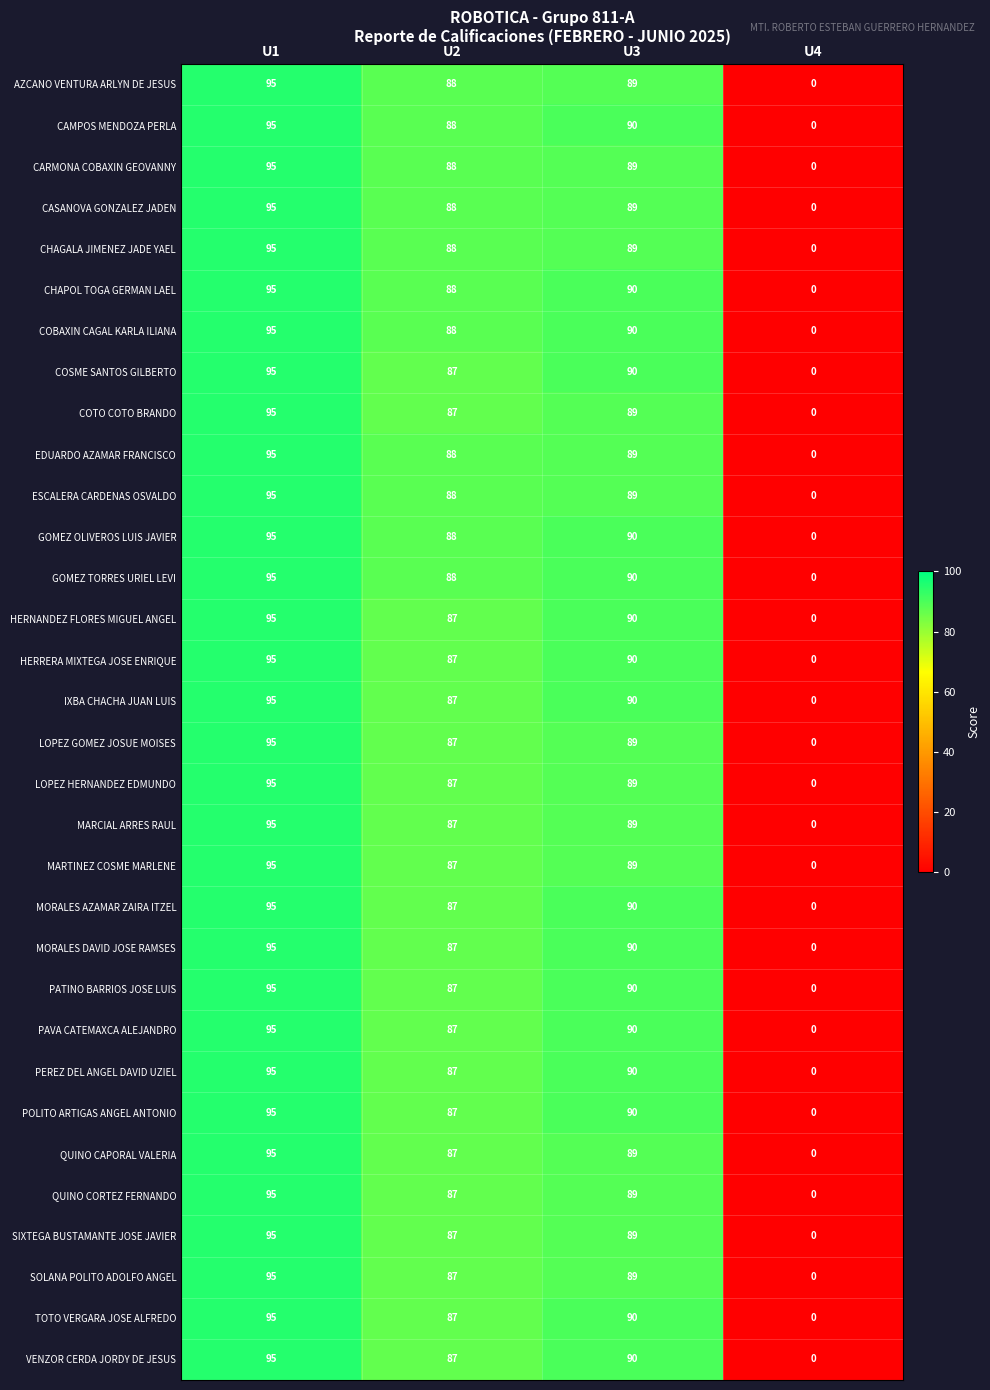

At which label does MARTINEZ COSME MARLENE reach its minimum?

U4